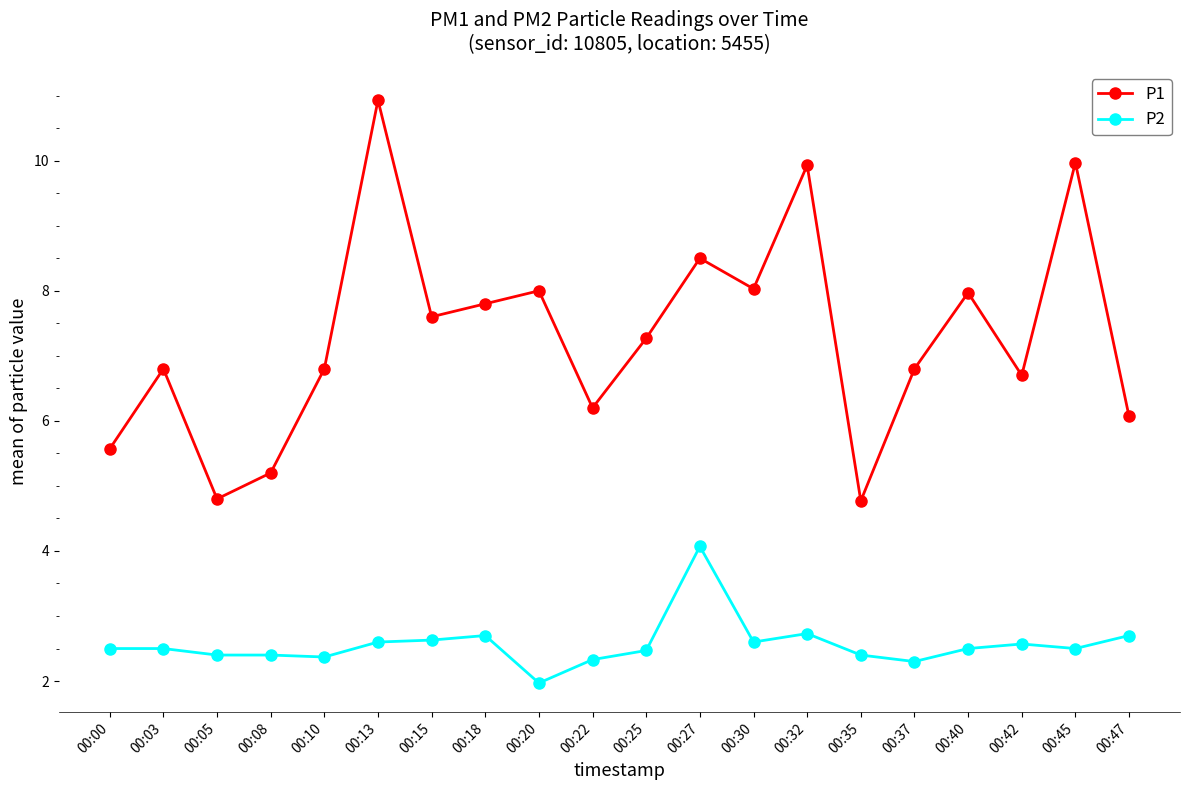

Is it true that P1 equals 4.5 at 00:42?

False